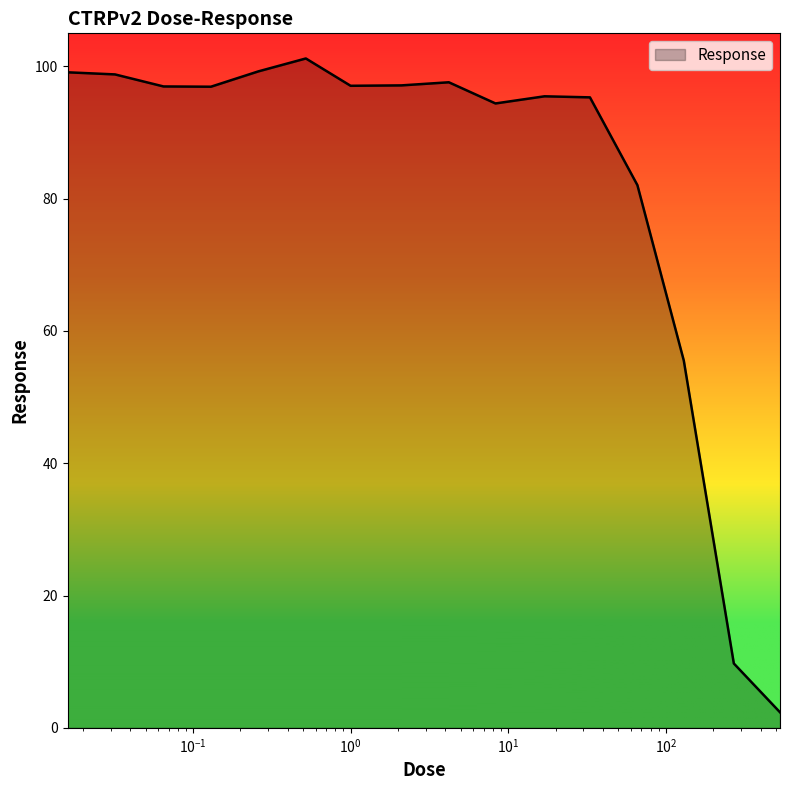

How many lines are shown in the chart?

1